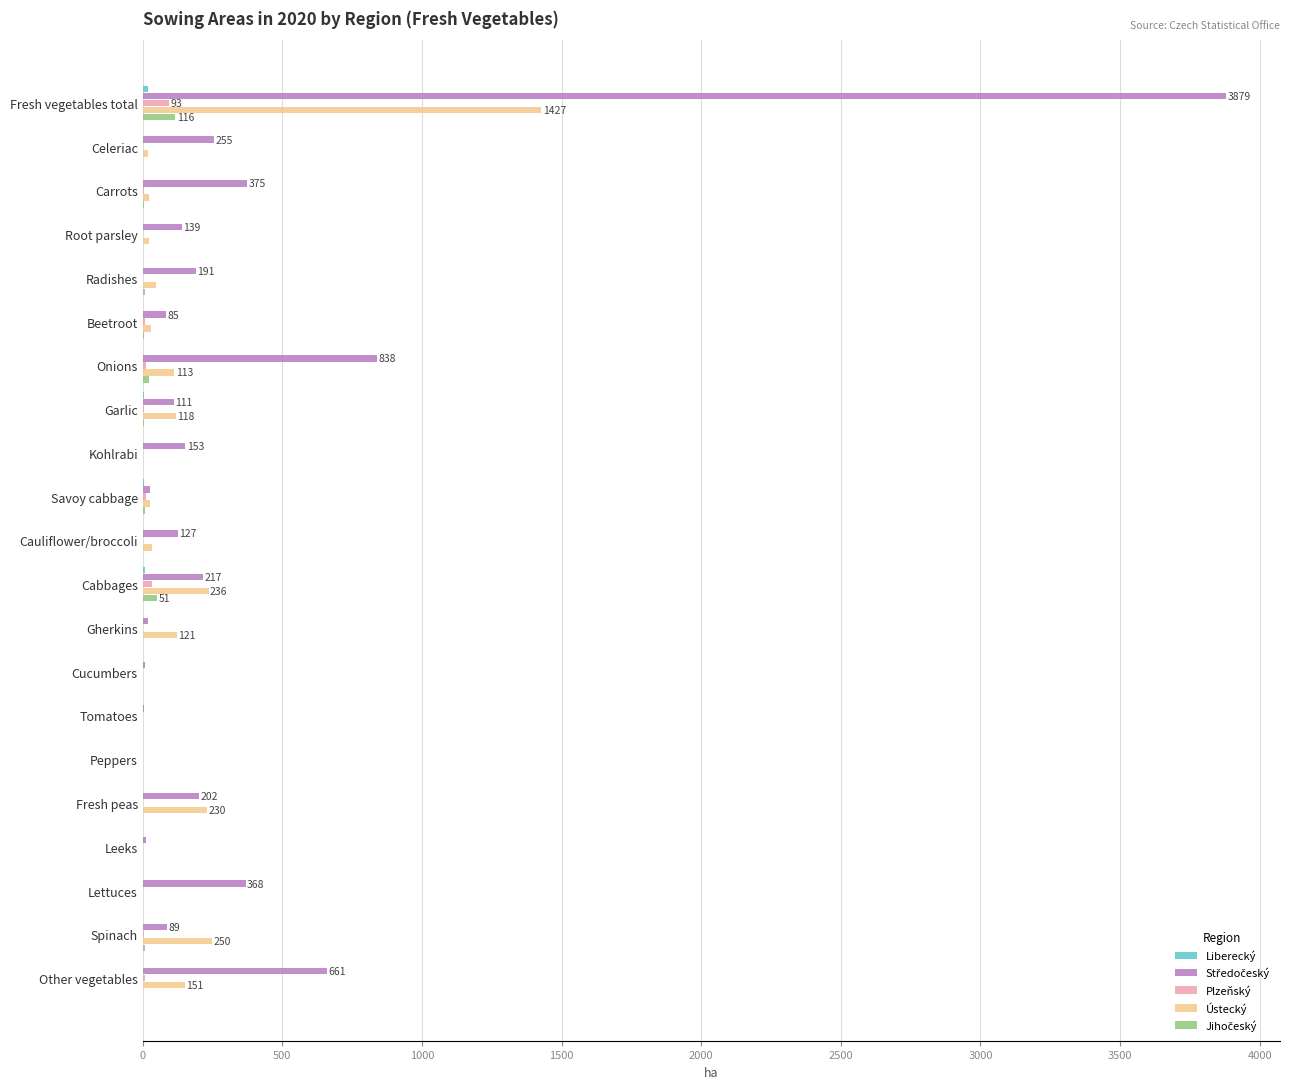

Which category has the highest value across all series?

Fresh vegetables total